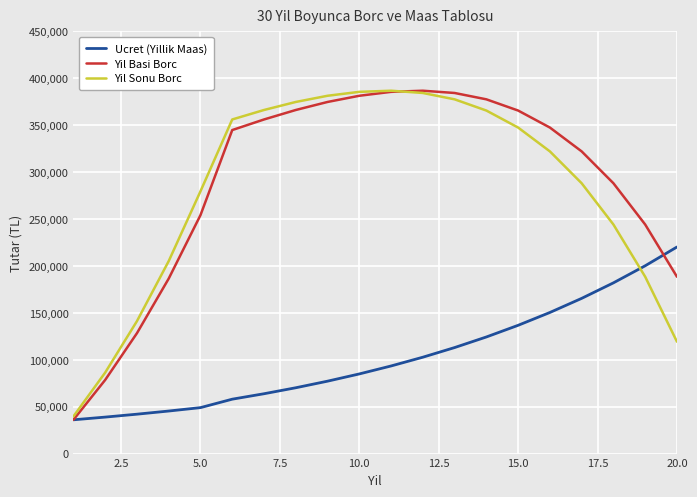

What is the maximum value for Yil Sonu Borc?

386712.0